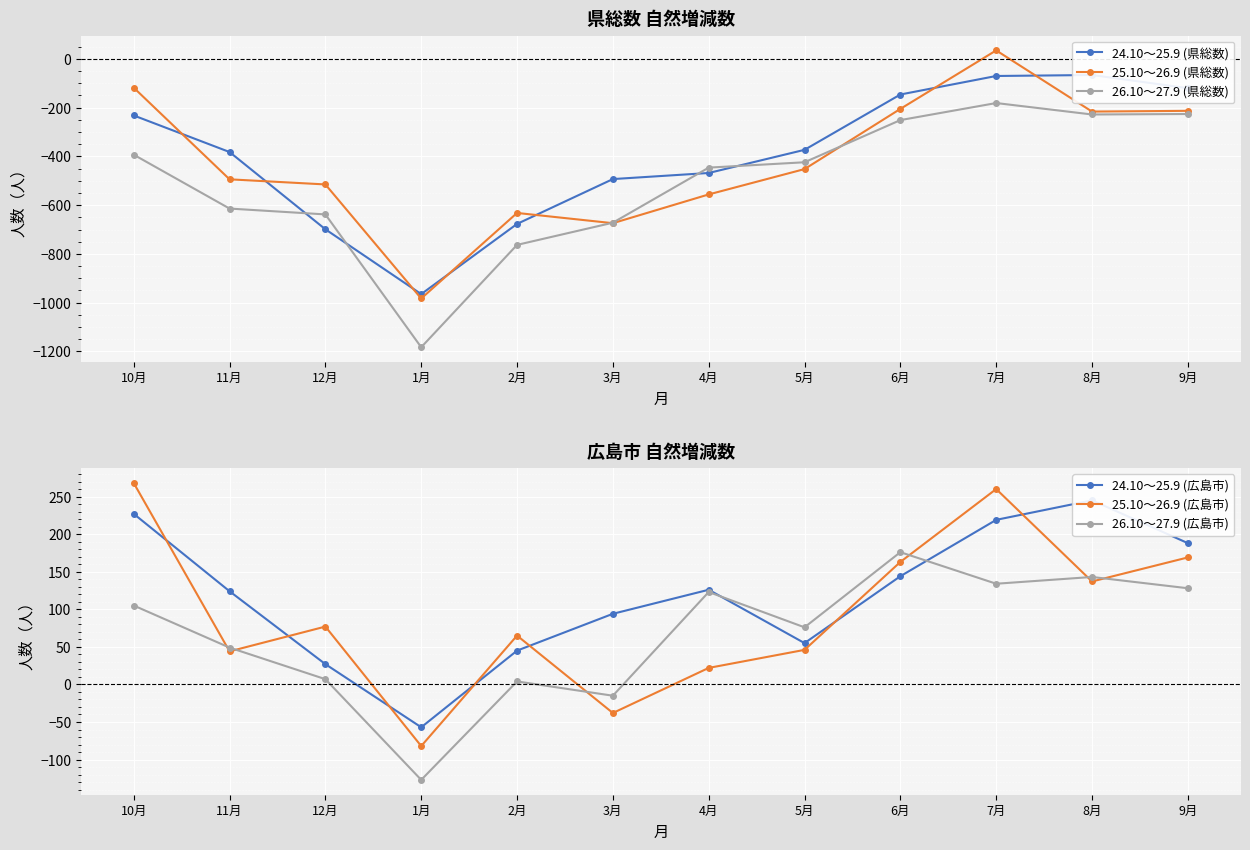

How many lines are shown in the chart?

6